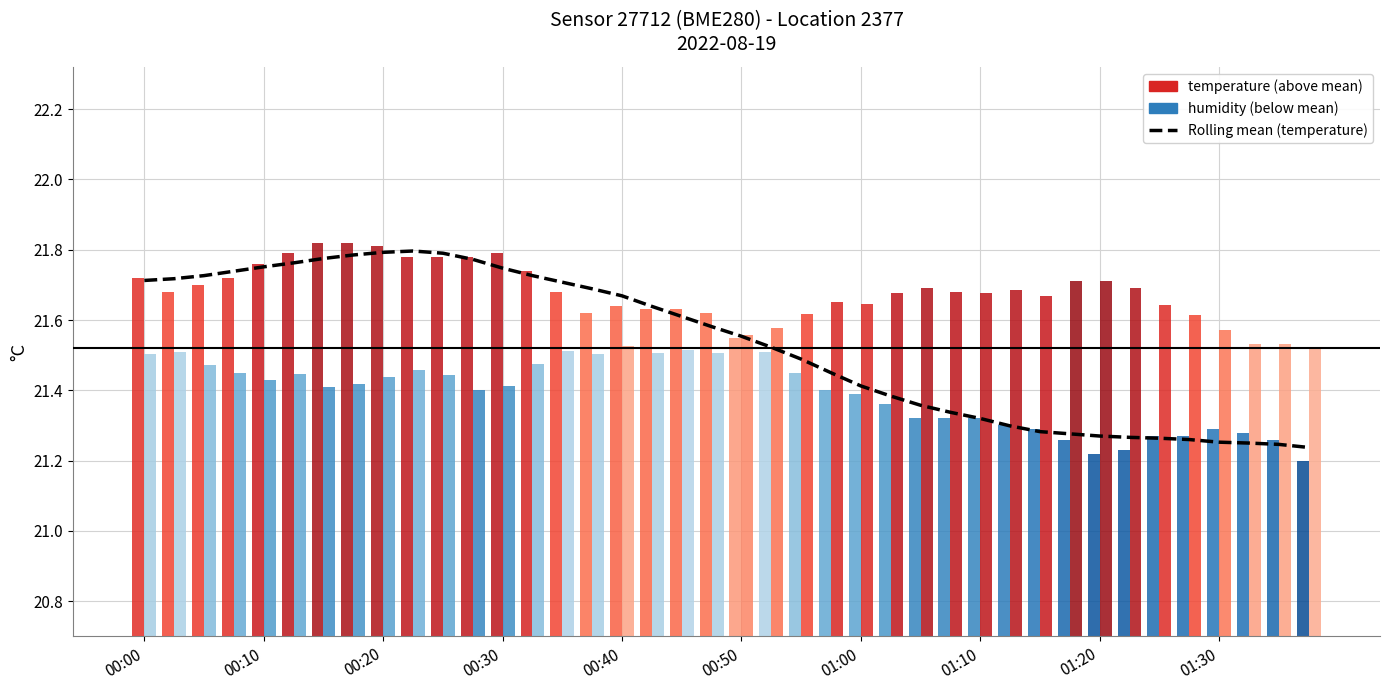

The Moyenne (rolling mean) series shows 21.6 at 17. True or false?

True